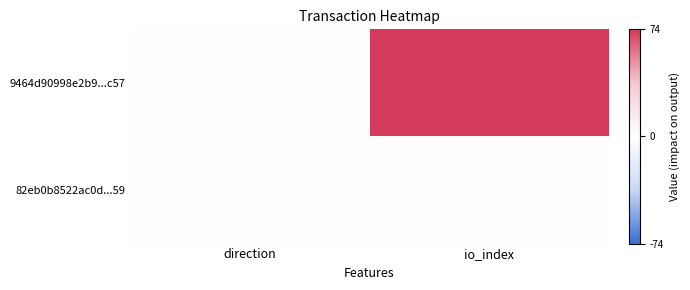

Which series has the largest range (max minus min)?

9464d90998e2b9...c57